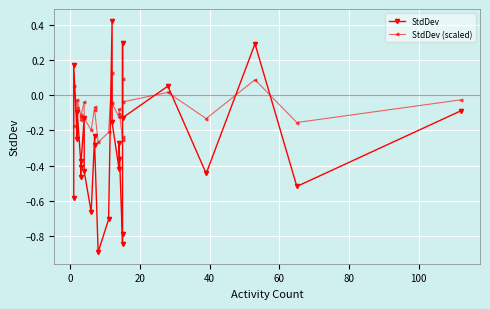

How many lines are shown in the chart?

2